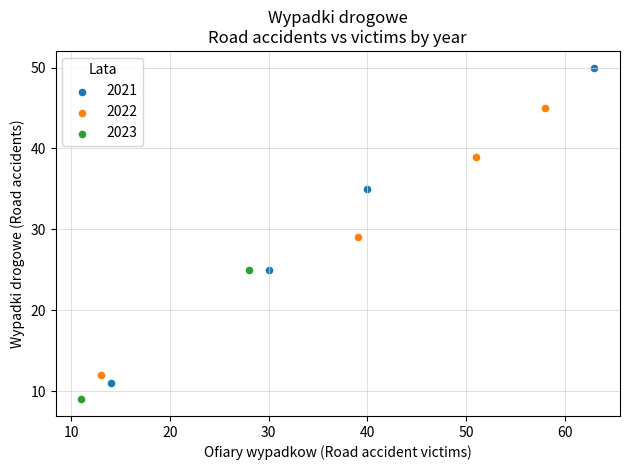

What are all the series names shown in the legend?

2021, 2022, 2023